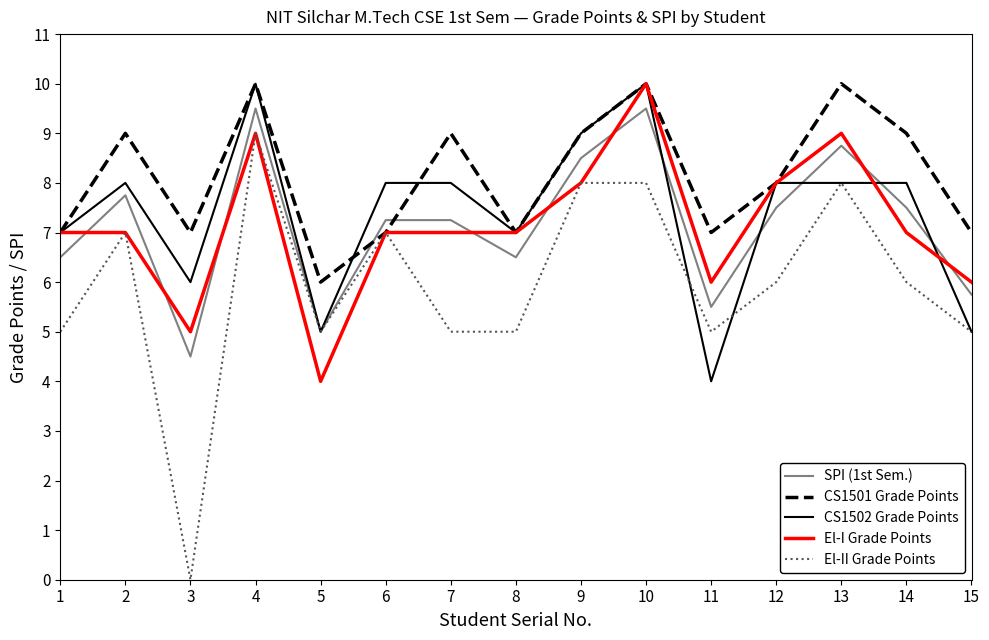

True or false: El-I Grade Points has a value of 2.8 at 12.

False